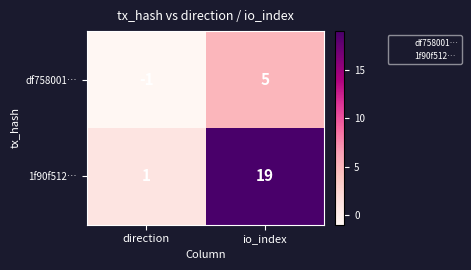

Reading left to right, what are all the values shown in this chart?

df758001…: direction=-1	io_index=5
1f90f512…: direction=1	io_index=19